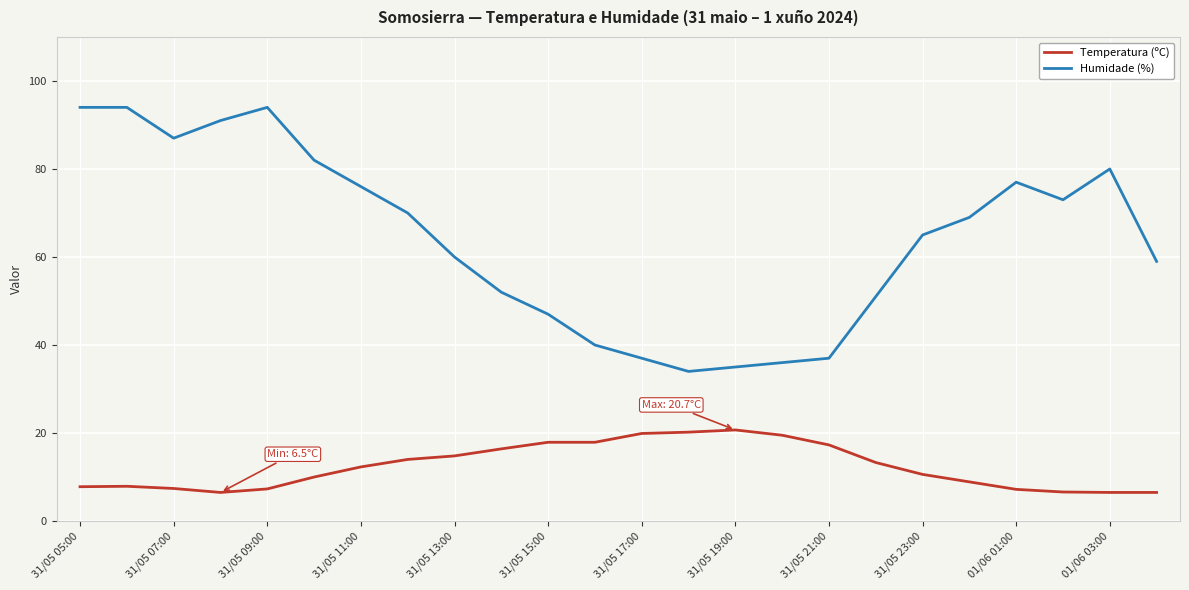

What is the maximum value for Temperatura (ºC)?

20.7